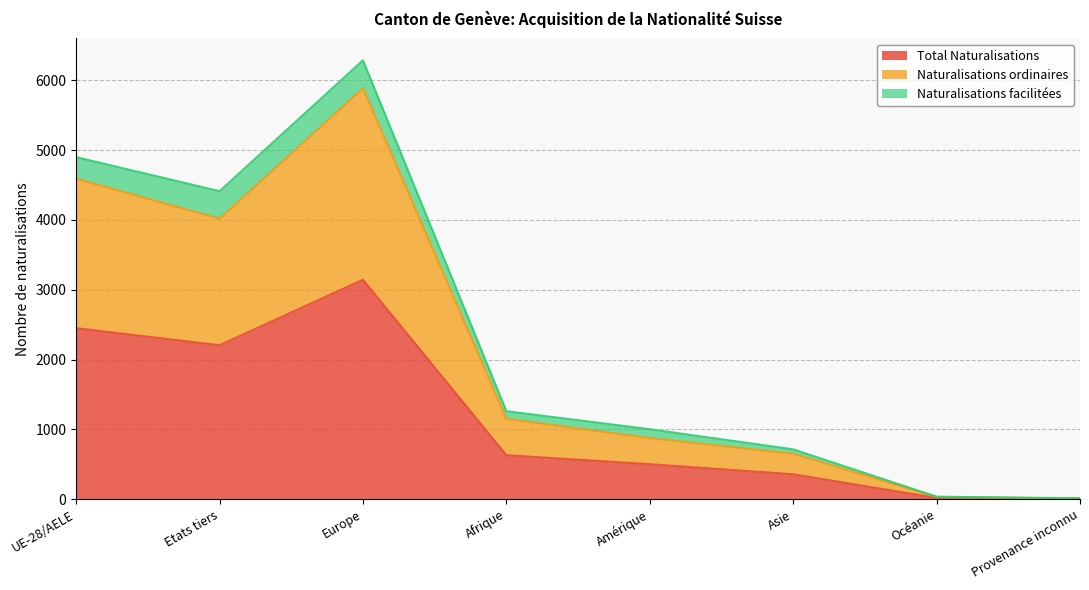

What is the value of the Naturalisations ordinaires point at the 1st from the left?

4589